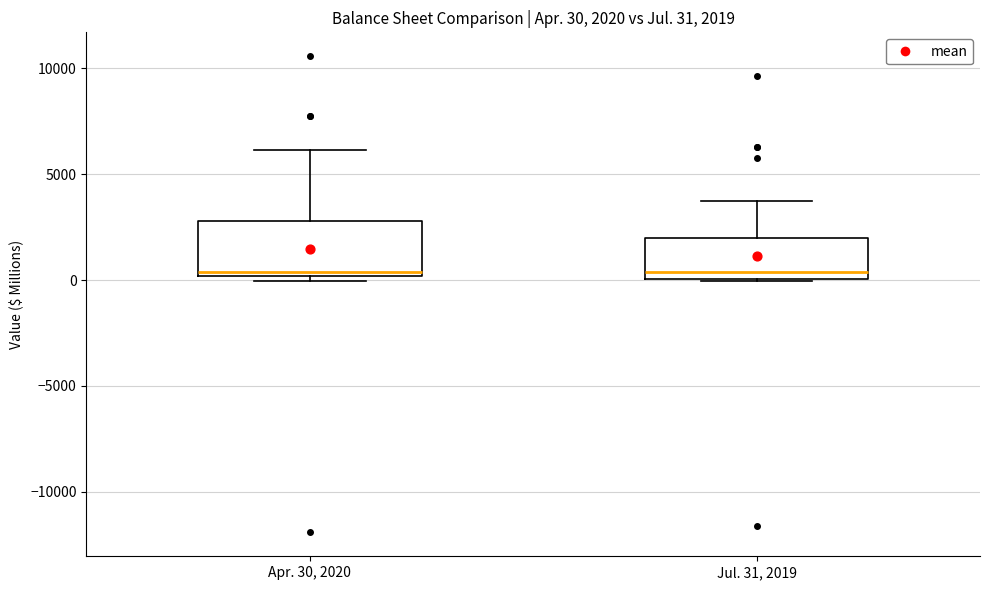

Which box is the tallest, from its lower edge to its upper edge?

Apr. 30, 2020